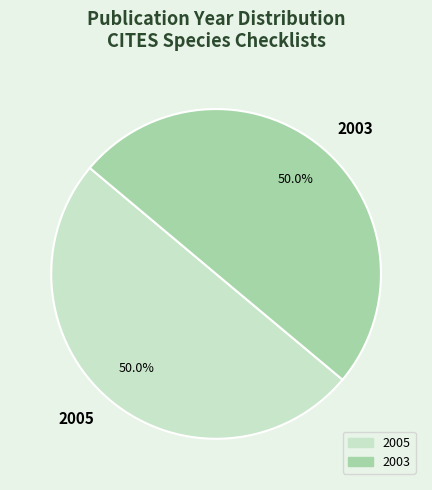

What is the ratio of the value at 2005 to the value at 2003?

1.0